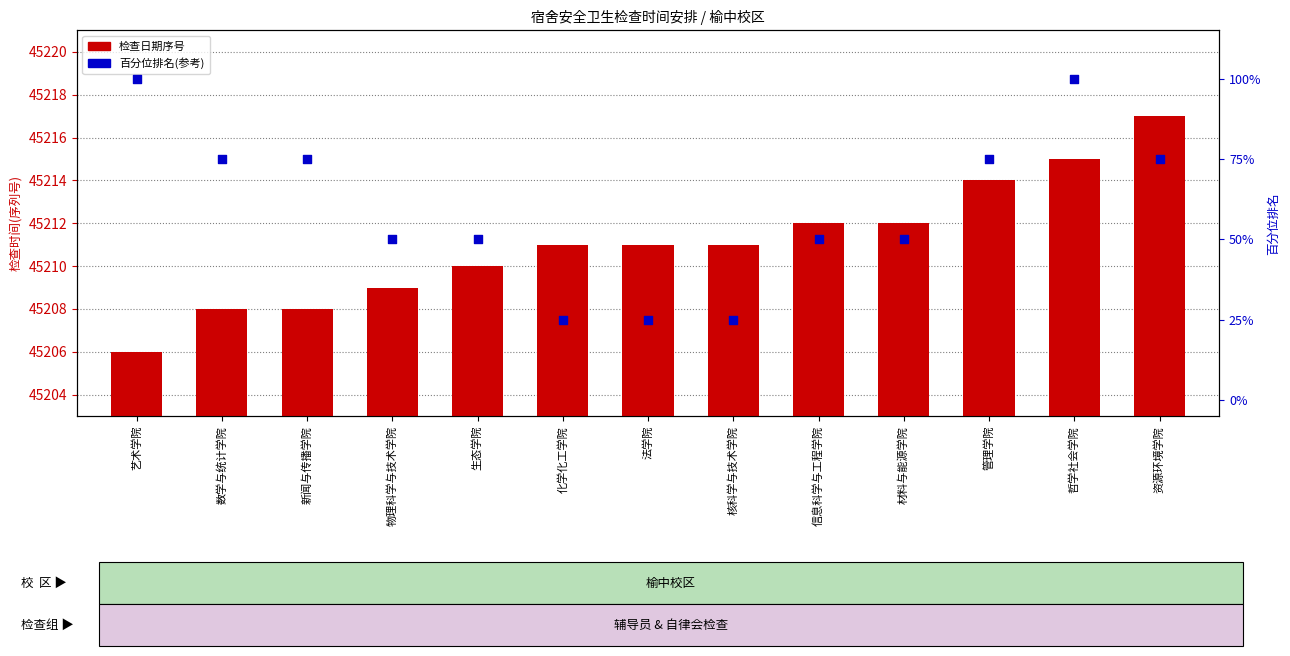

Which series has the largest Y range (max minus min)?

百分位排名